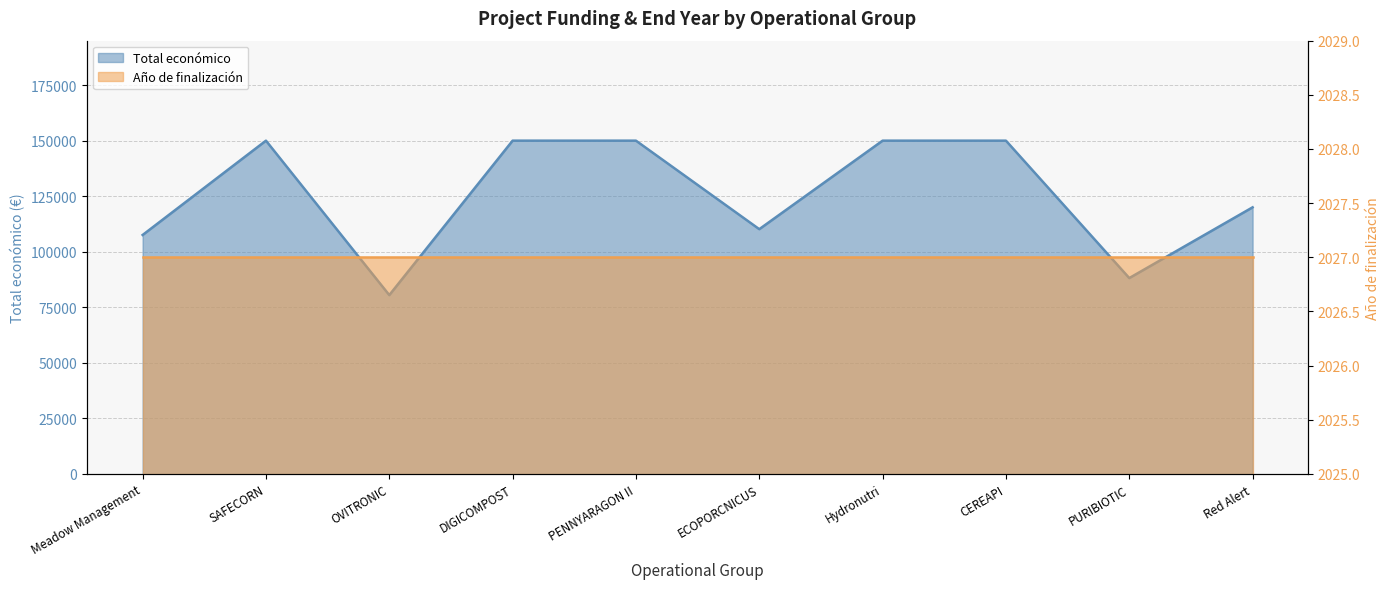

List the labels in order of value, largest first.

SAFECORN, DIGICOMPOST, PENNYARAGON II, Hydronutri, CEREAPI, Red Alert, ECOPORCNICUS, Meadow Management, PURIBIOTIC, OVITRONIC